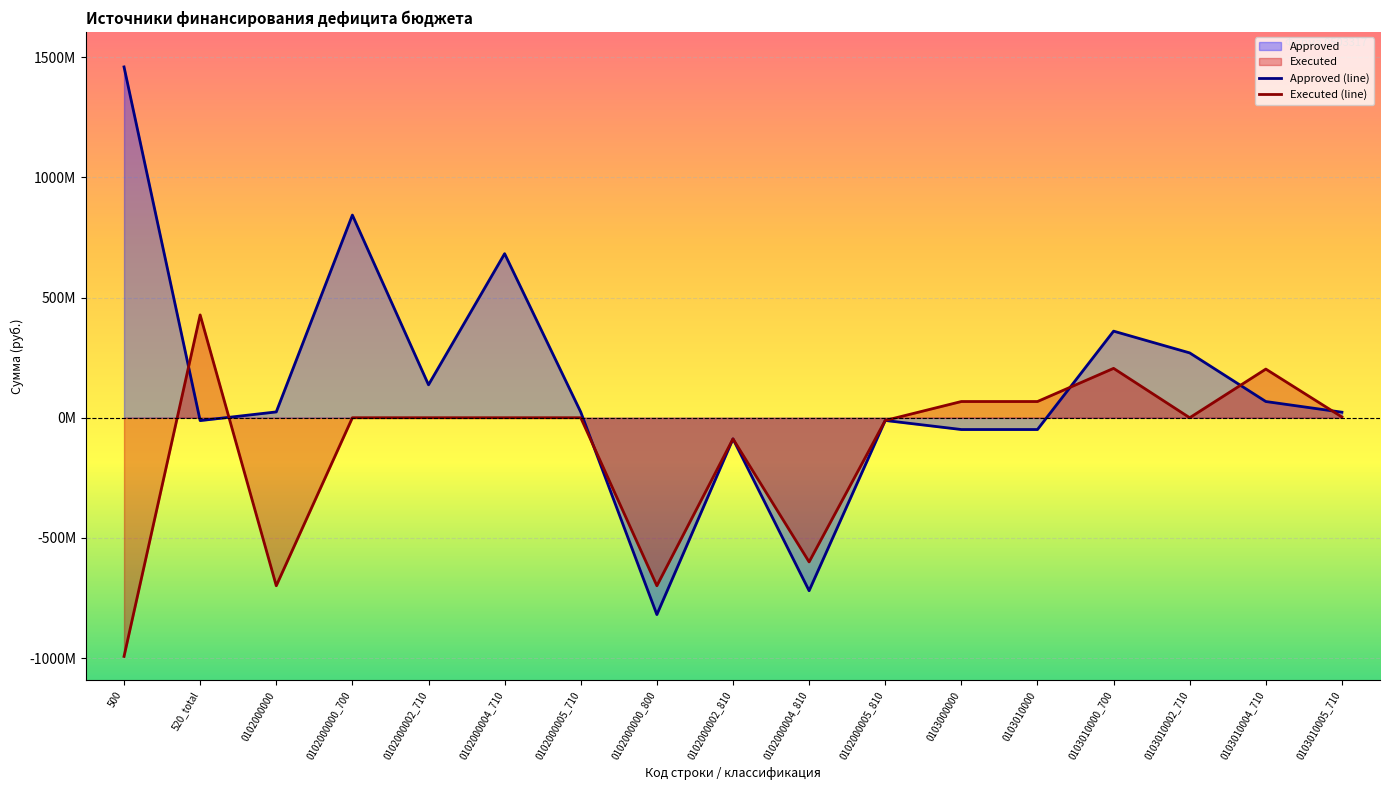

How many times do Approved (line) and Executed (line) cross each other?

6